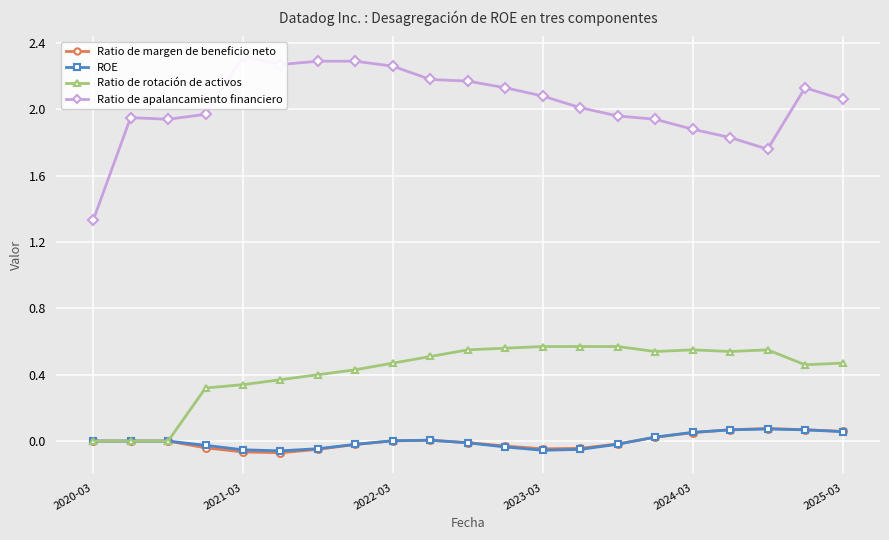

True or false: Ratio de margen de beneficio neto and Ratio de apalancamiento financiero cross at least once.

False